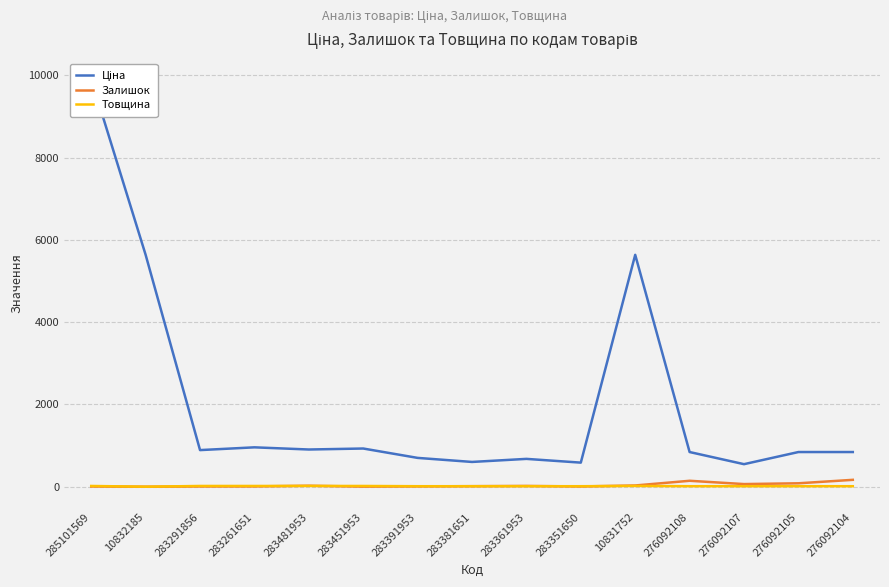

At which label does Ціна first exceed 842?

285101569